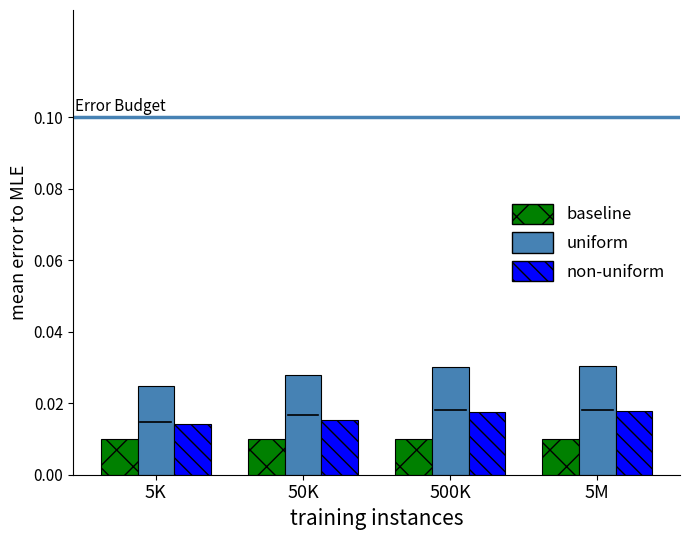

Does the chart contain stacked bars?

No